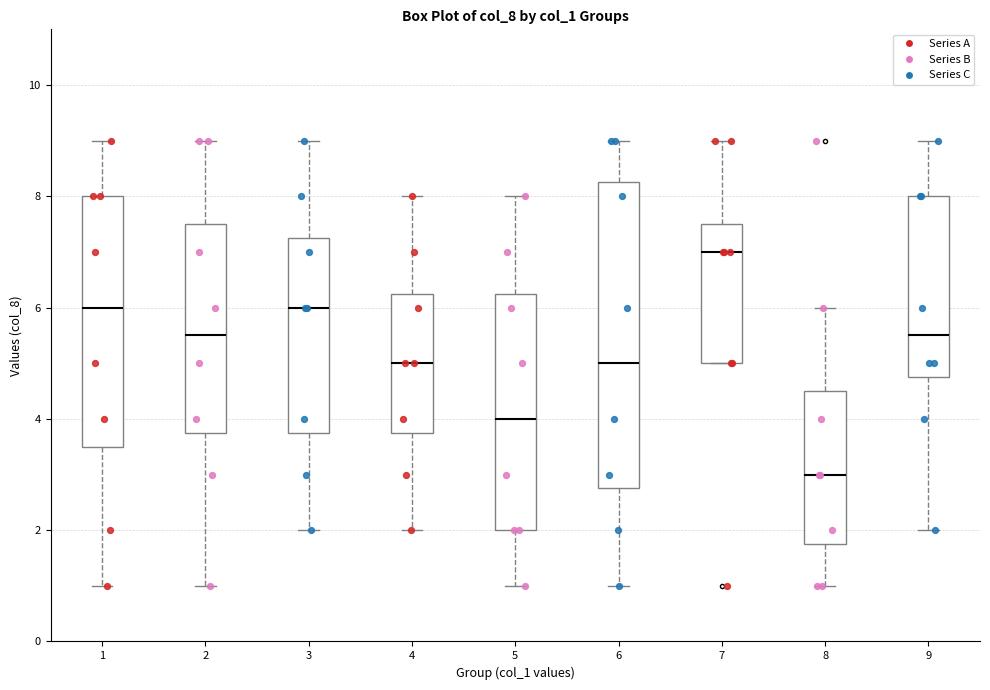

Reading left to right, transcribe this box plot: for each box, give where its median line is, the range the box spans, and where its two whiskers end, as read against the y-axis. The values are not printed on the chart, so give them approximately, as read against the axis.

1: median 6.0, box 3.6 to 8.0, whiskers 1.0 to 9.0
2: median 5.6, box 3.8 to 7.6, whiskers 1.0 to 9.0
3: median 6.0, box 3.8 to 7.2, whiskers 2.0 to 9.0
4: median 5.0, box 3.8 to 6.2, whiskers 2.0 to 8.0
5: median 4.0, box 2.0 to 6.2, whiskers 1.0 to 8.0
6: median 5.0, box 2.8 to 8.2, whiskers 1.0 to 9.0
7: median 7.0, box 5.0 to 7.6, whiskers 5.0 to 9.0
8: median 3.0, box 1.8 to 4.6, whiskers 1.0 to 6.0
9: median 5.6, box 4.8 to 8.0, whiskers 2.0 to 9.0